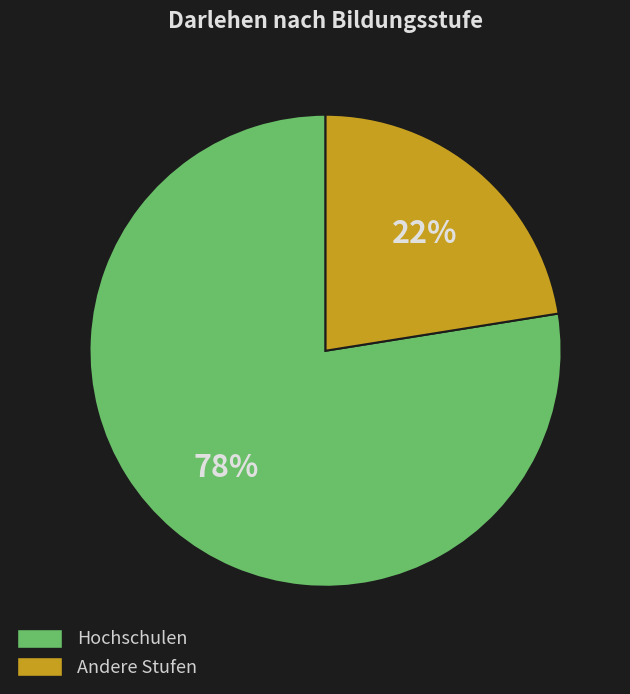

To the nearest percent, what is the average slice percentage?

50%